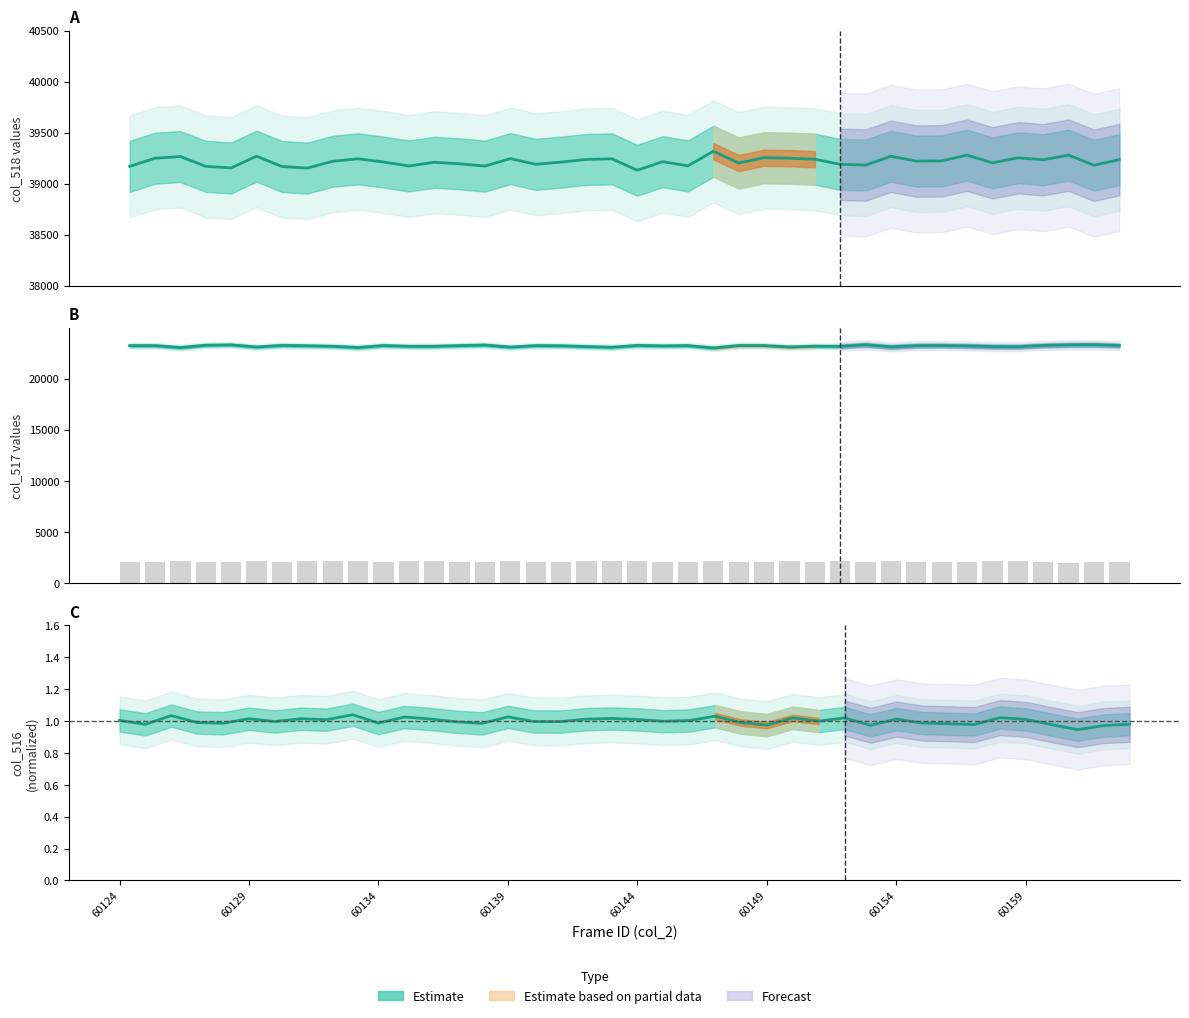

At which category is the sum across all series the highest?

37